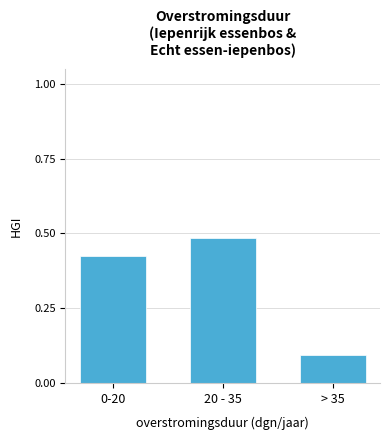

Rank the categories by value from highest to lowest.

20 - 35, 0-20, > 35